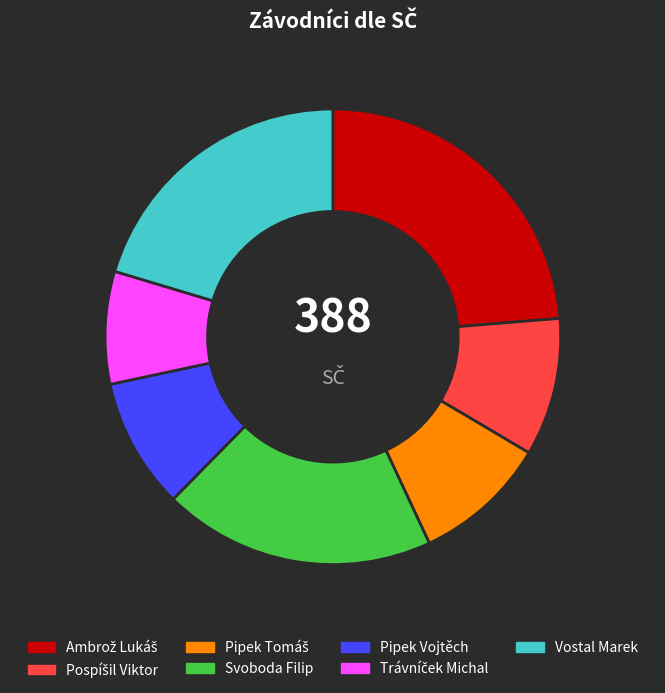

Is there a majority slice in this chart?

No